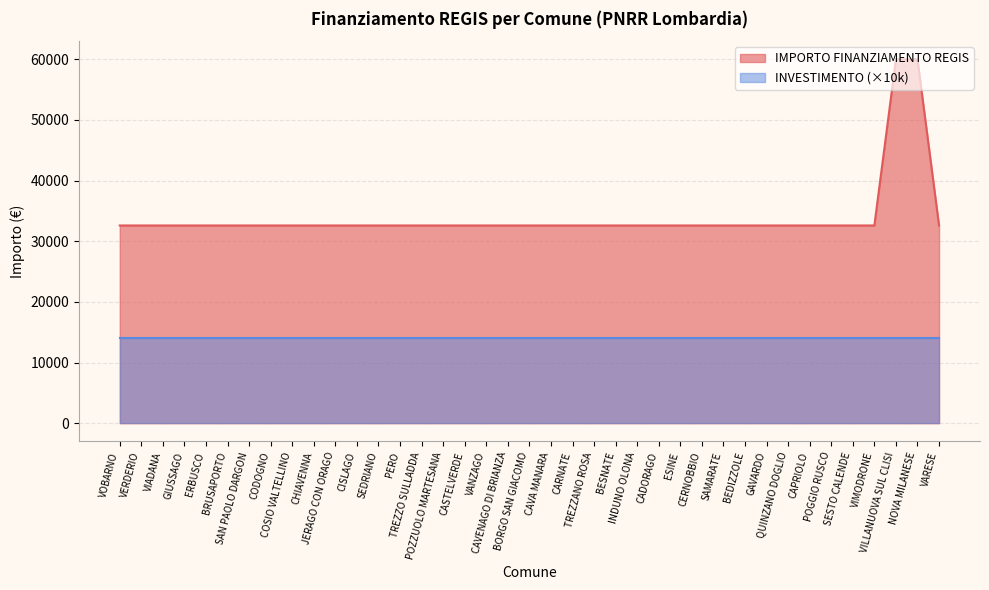

What is the sum of the values at POGGIO RUSCO and SAN PAOLO DARGON?

65178